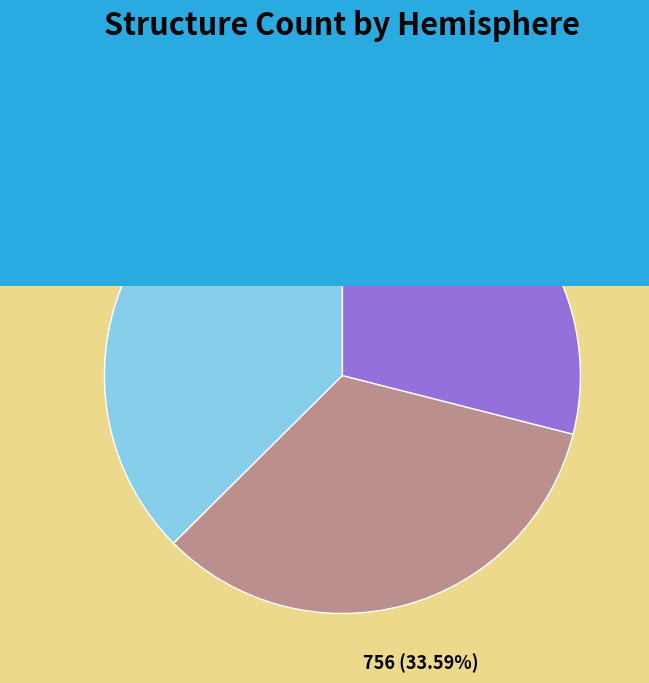

Which category has the smallest portion of the pie?

Hemisphere 3